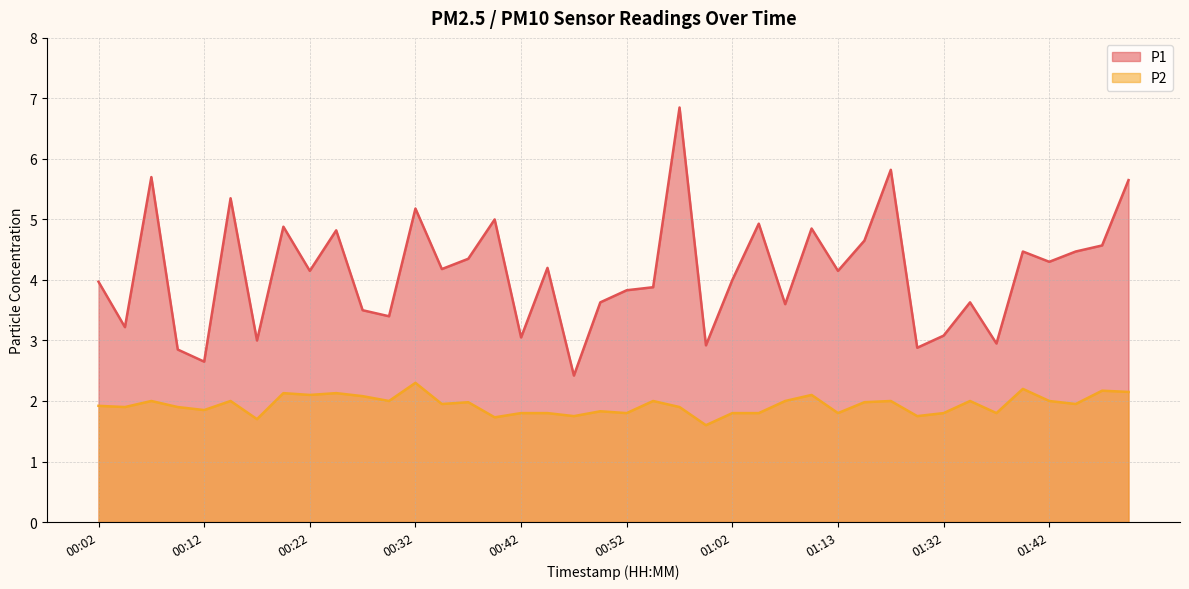

True or false: P1 and P2 cross at least once.

False